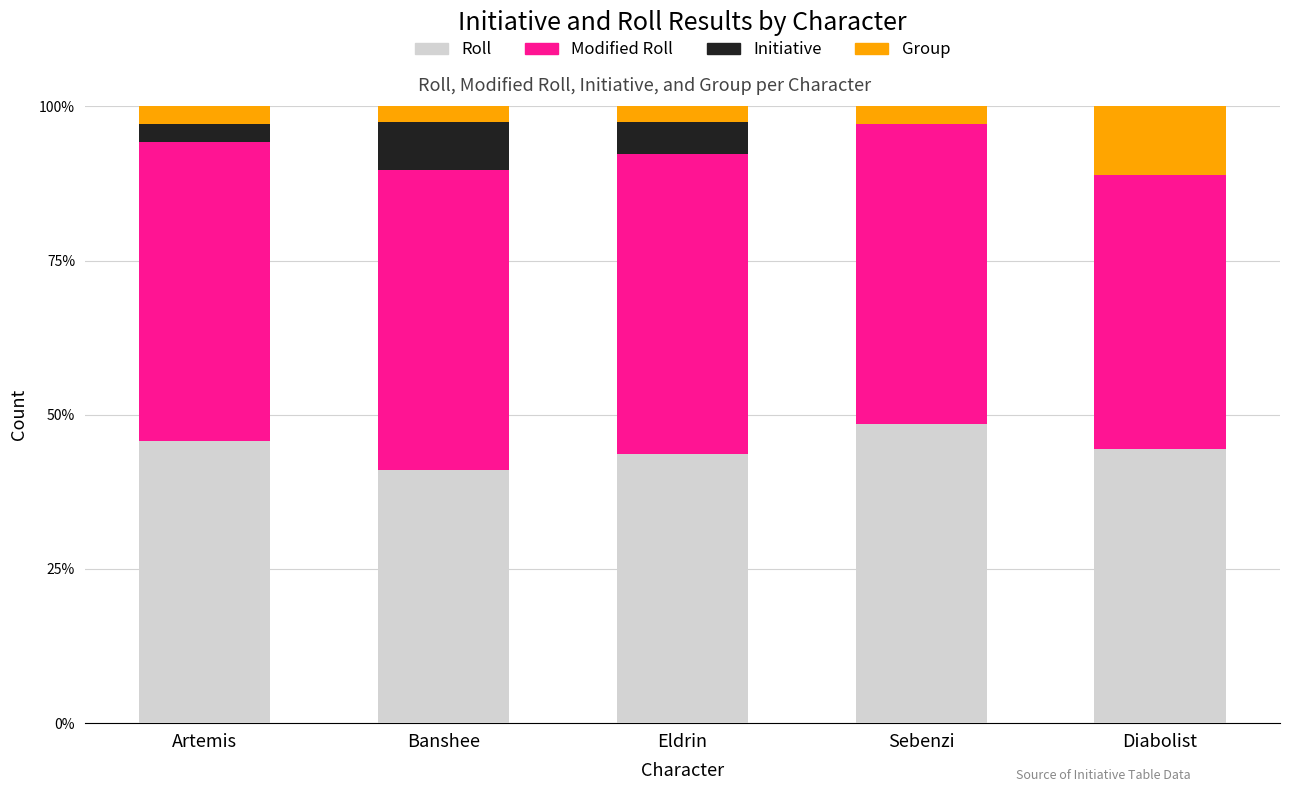

What is the total value across all series at Banshee?

100.0